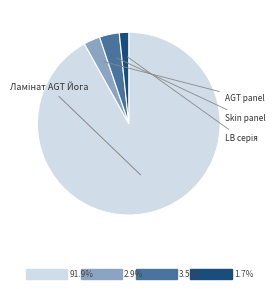

Does any single category account for the majority?

Yes